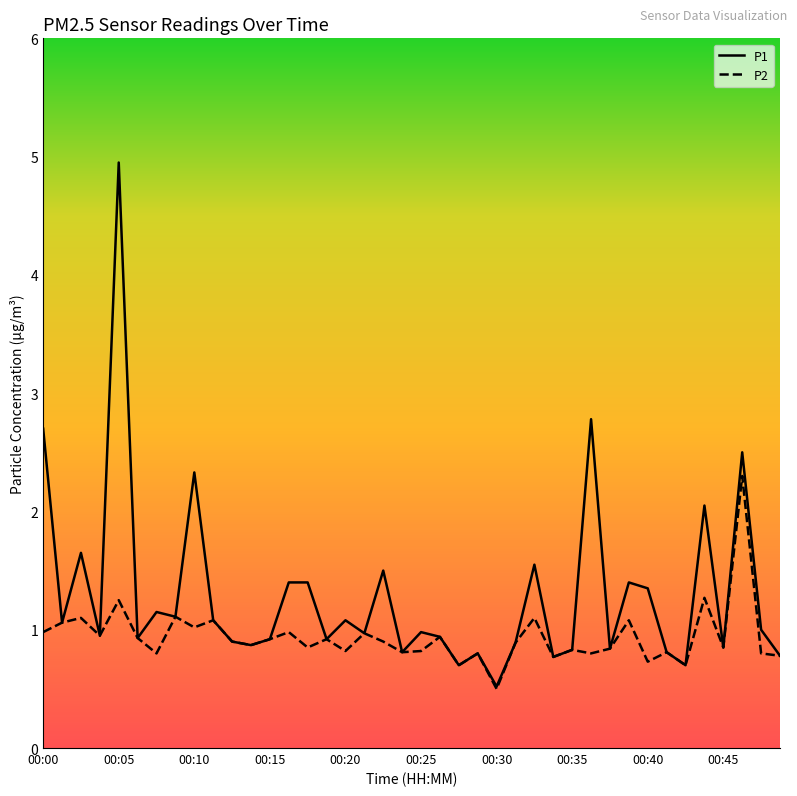

Which series has the largest range (max minus min)?

P1